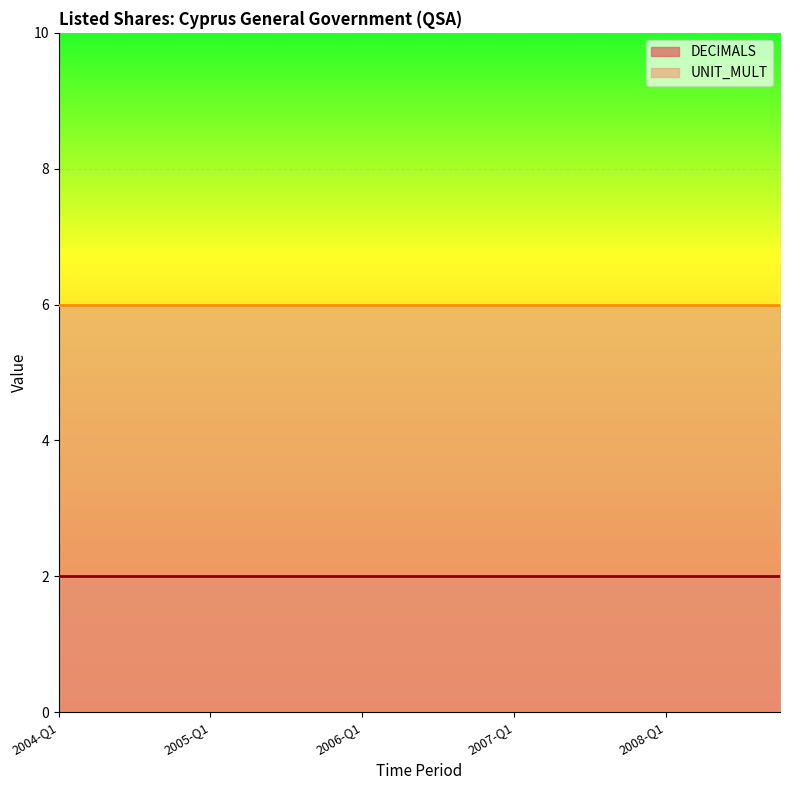

What is the total value across all series at 2008-Q2?

8